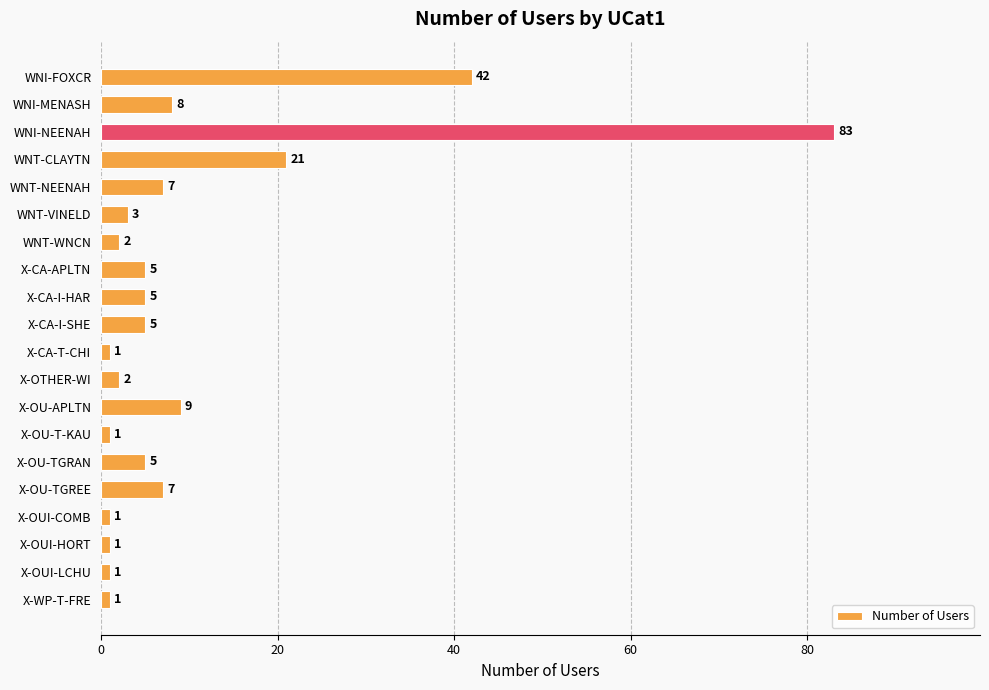

At which label is the value closest to 42?

WNI-FOXCR